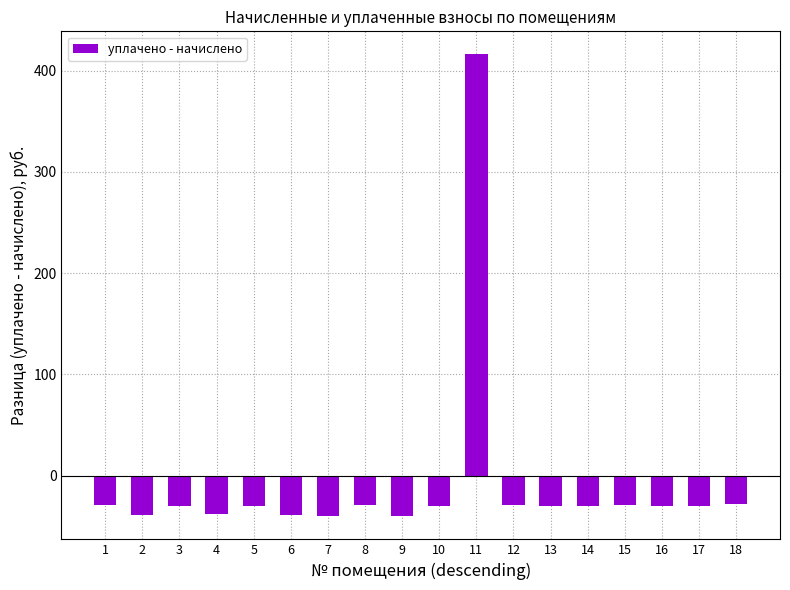

Which label corresponds to the largest value in the chart?

11